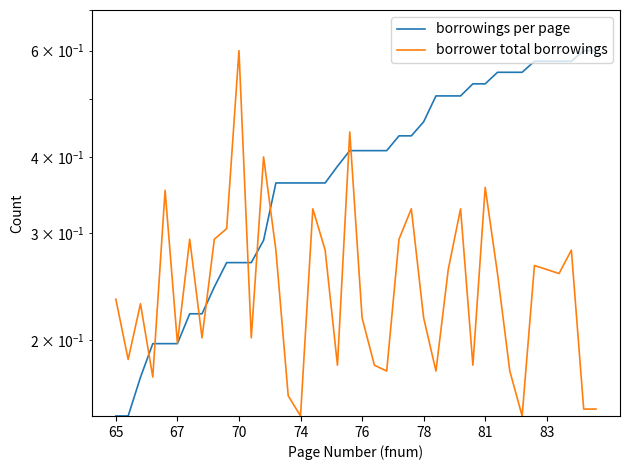

The value of borrower total borrowings at 33 is 0.1. True or false?

False